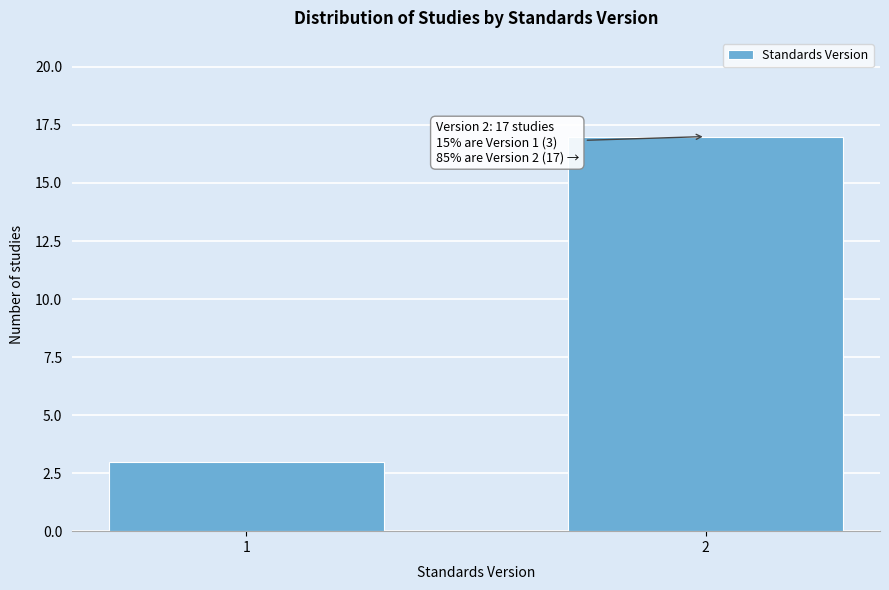

Reading left to right, what are all the values shown in this chart?

1=3	2=17